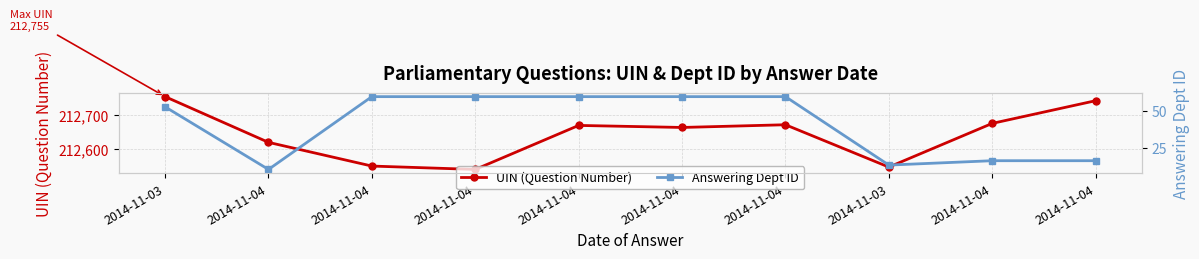

Is it true that Answering Dept ID equals 27 at 2014-11-04?

False